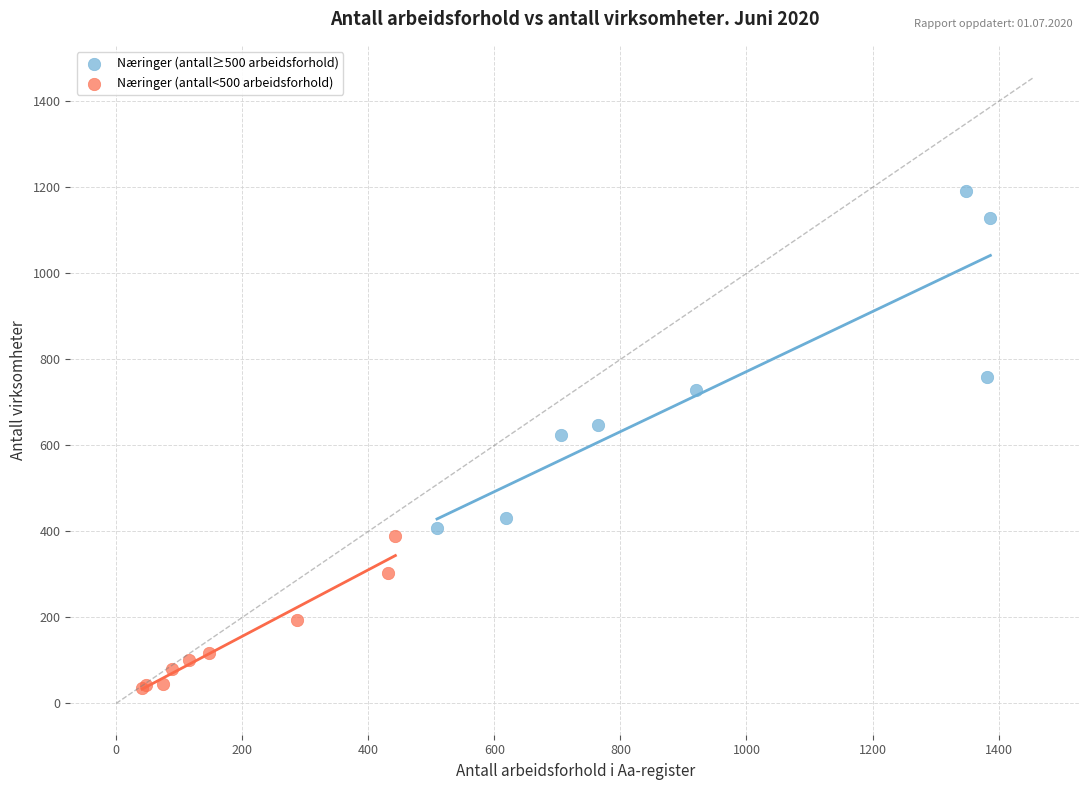

Which series has the widest spread of Y values?

Næringer (antall≥500 arbeidsforhold)